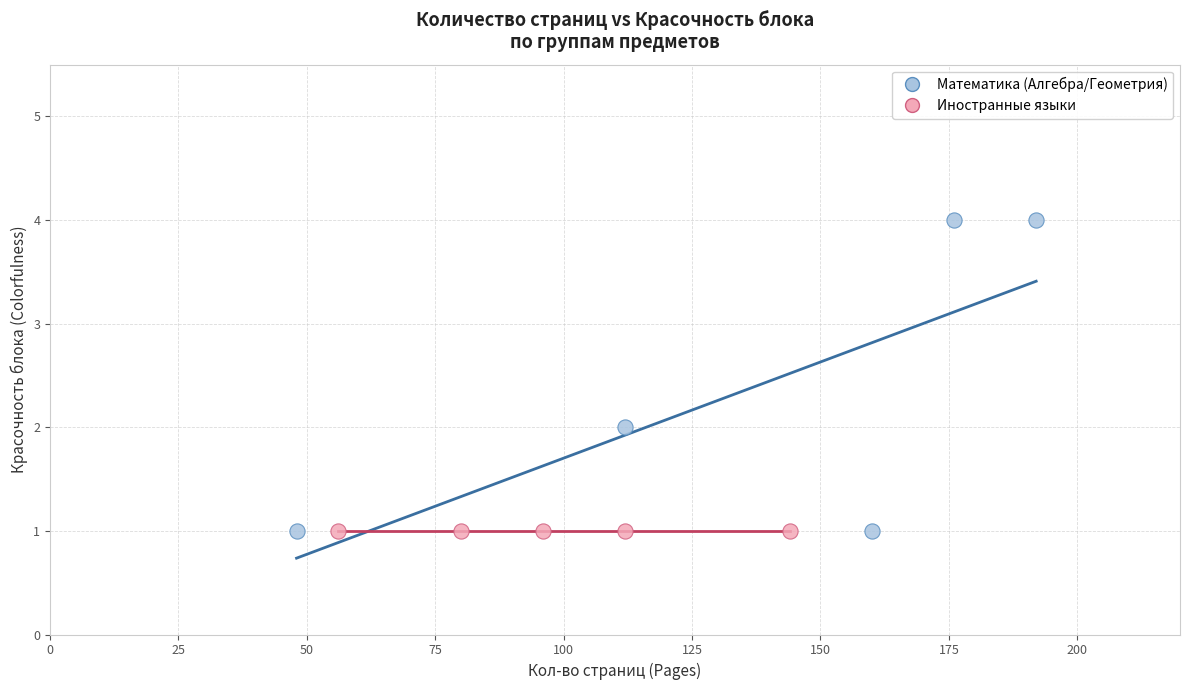

Which series contains the highest Y value?

Математика (Алгебра/Геометрия)